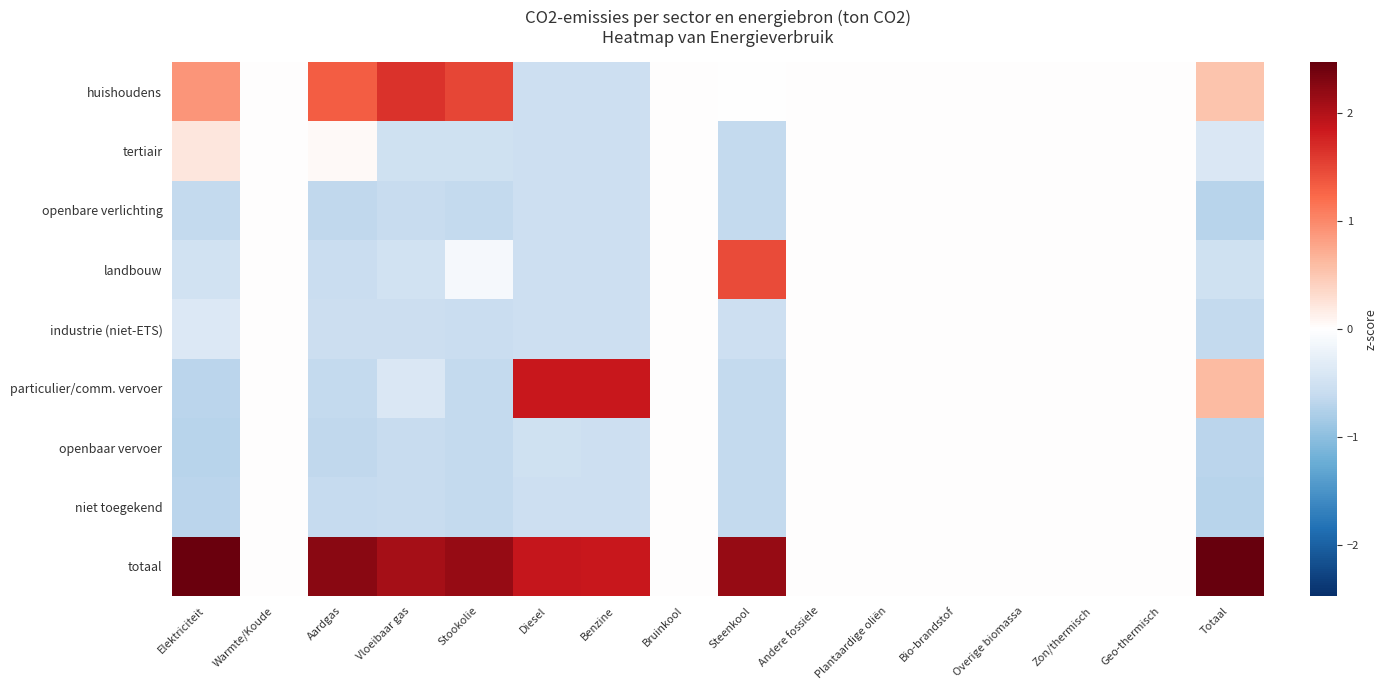

What is the greatest value displayed?

2.5